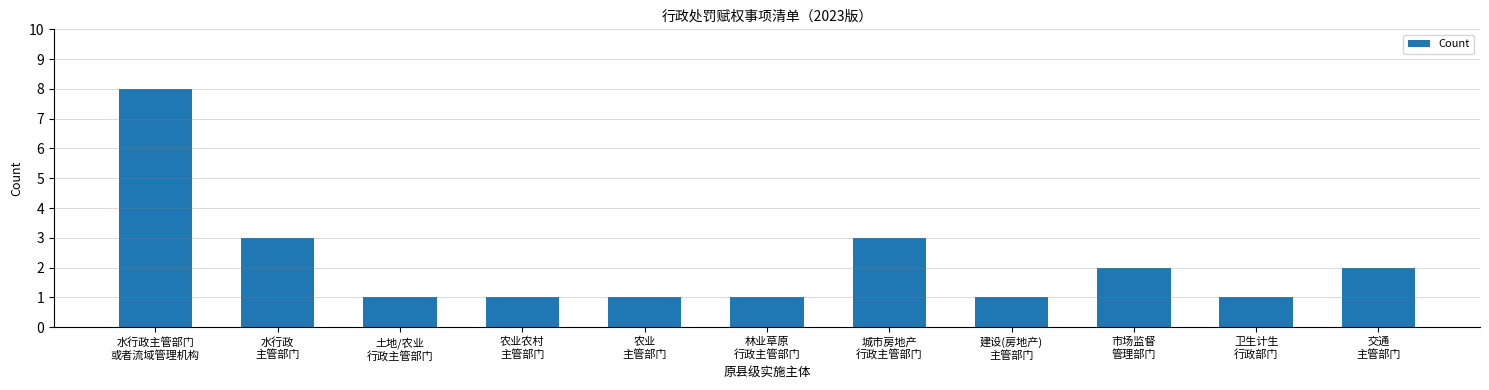

What is the difference between the maximum and minimum values?

7